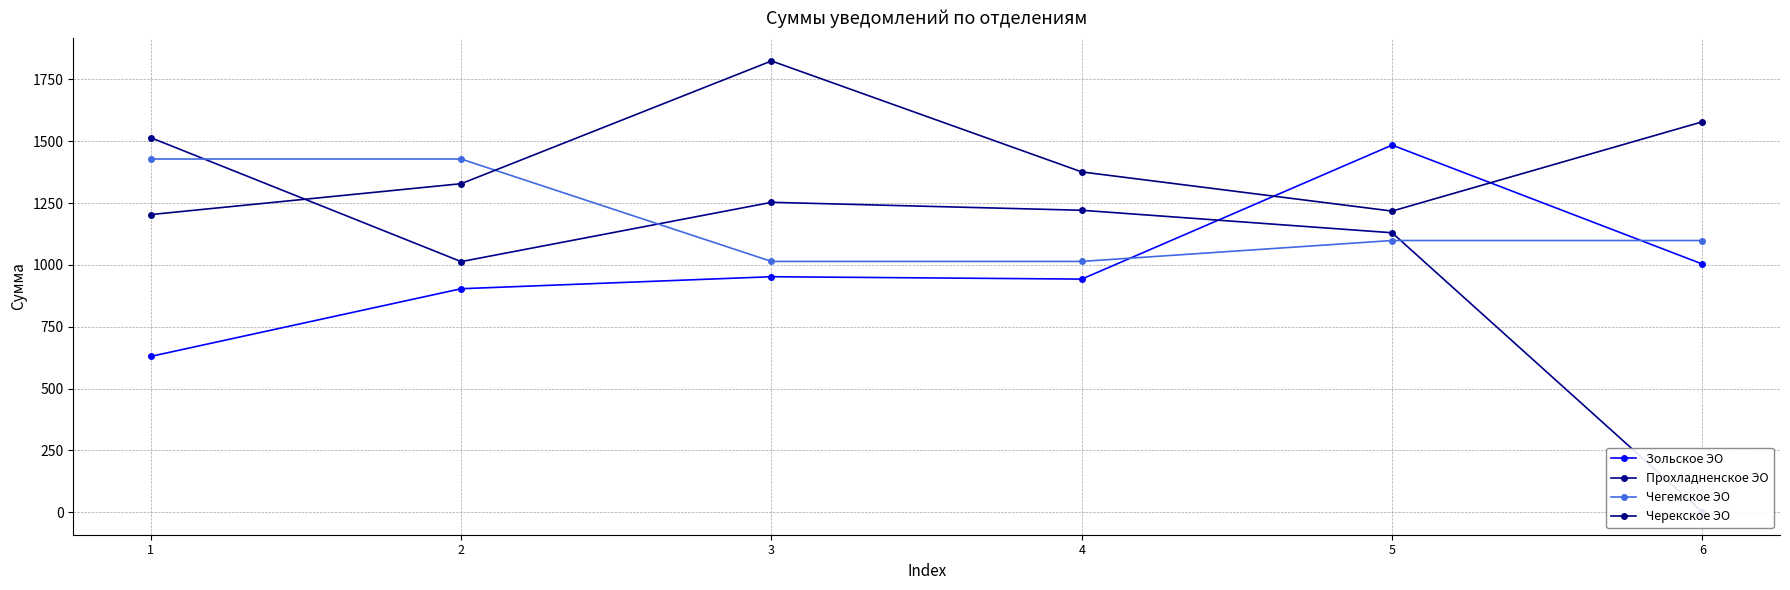

At how many categories does at least one series exceed 1043?

6